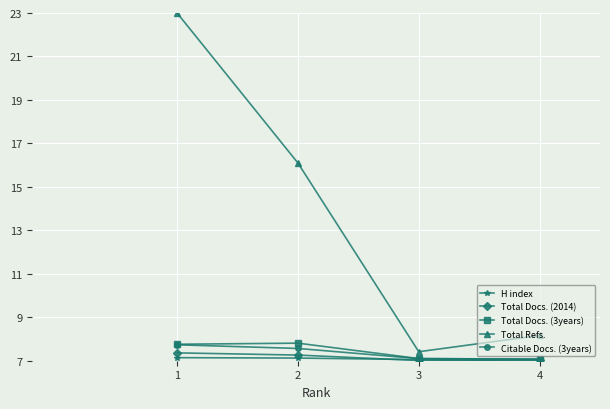

Between 1 and 2, which series saw the biggest shift?

Total Refs.